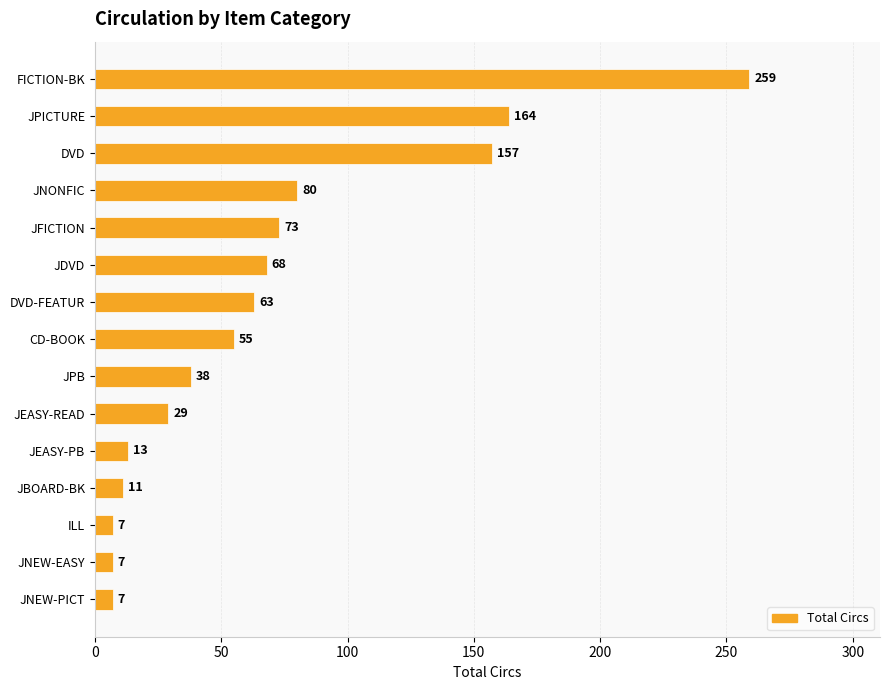

Reading top to bottom, extract all data points from this chart.

FICTION-BK=259	JPICTURE=164	DVD=157	JNONFIC=80	JFICTION=73	JDVD=68	DVD-FEATUR=63	CD-BOOK=55	JPB=38	JEASY-READ=29	JEASY-PB=13	JBOARD-BK=11	ILL=7	JNEW-EASY=7	JNEW-PICT=7